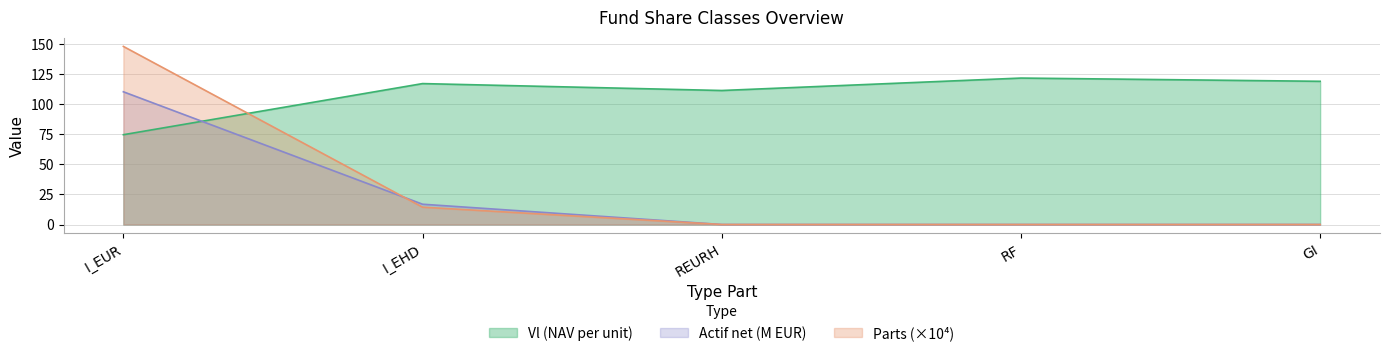

True or false: Actif net (EUR) and Vl intersect in this chart.

True